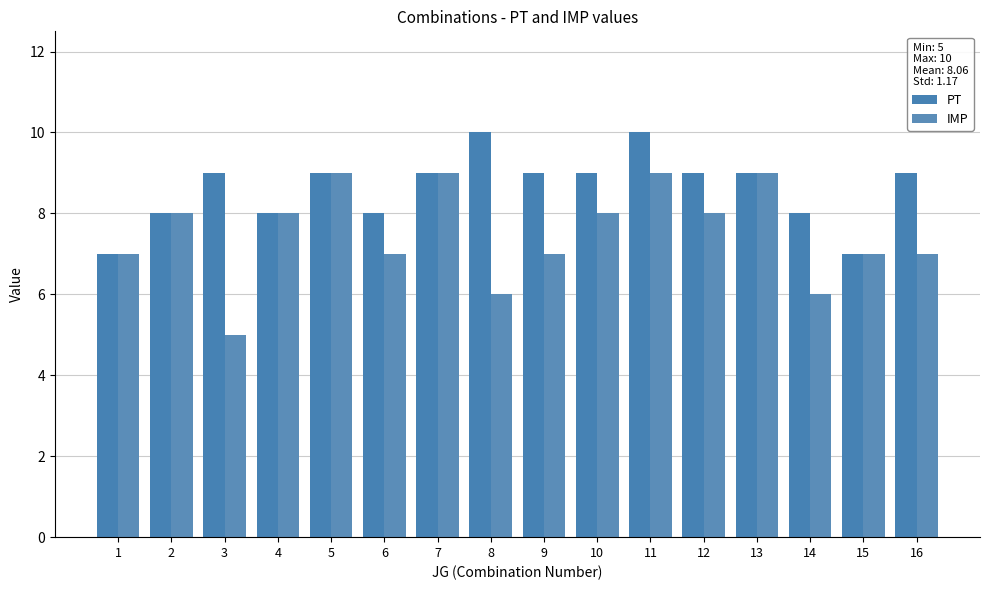

What is the greatest value displayed?

10